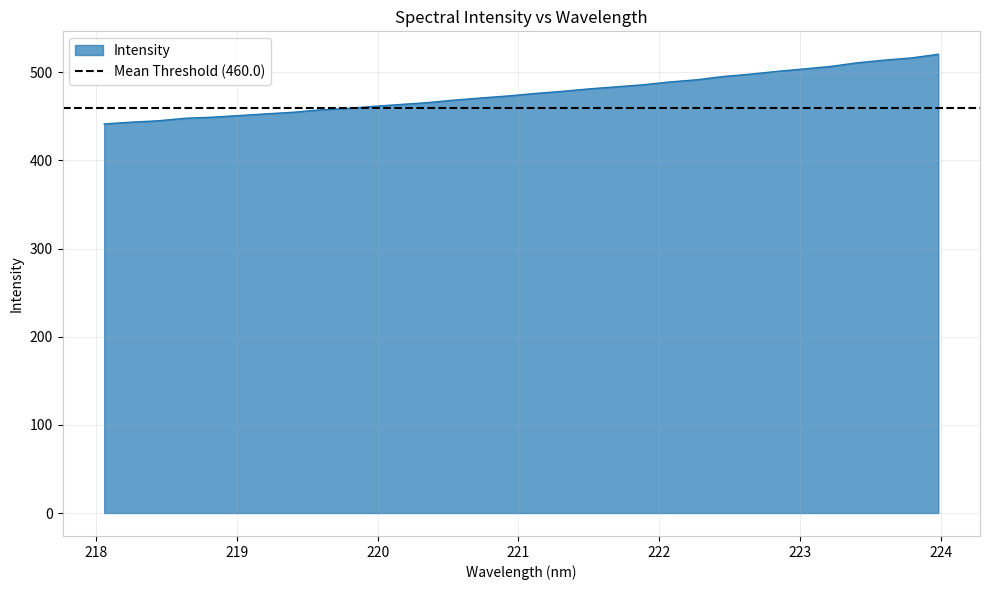

Reading left to right, what are all the values shown in this chart?

218.0596=441.4	218.2508=443.4	218.442=445.0	218.6332=447.8	218.8244=449.0	219.0156=450.9	219.2067=452.8	219.3979=454.6	219.589=457.3	219.7801=459.0	219.9712=461.3	220.1623=463.5	220.3533=465.6	220.5444=468.4	220.7354=470.9	220.9264=473.2	221.1174=475.9	221.3083=478.4	221.4993=481.1	221.6902=483.5	221.8812=485.8	222.0721=489.0	222.263=491.5	222.4538=495.2	222.6447=497.9	222.8355=501.0	223.0264=503.8	223.2172=506.7	223.408=510.8	223.5987=513.8	223.7895=516.3	223.9802=520.4